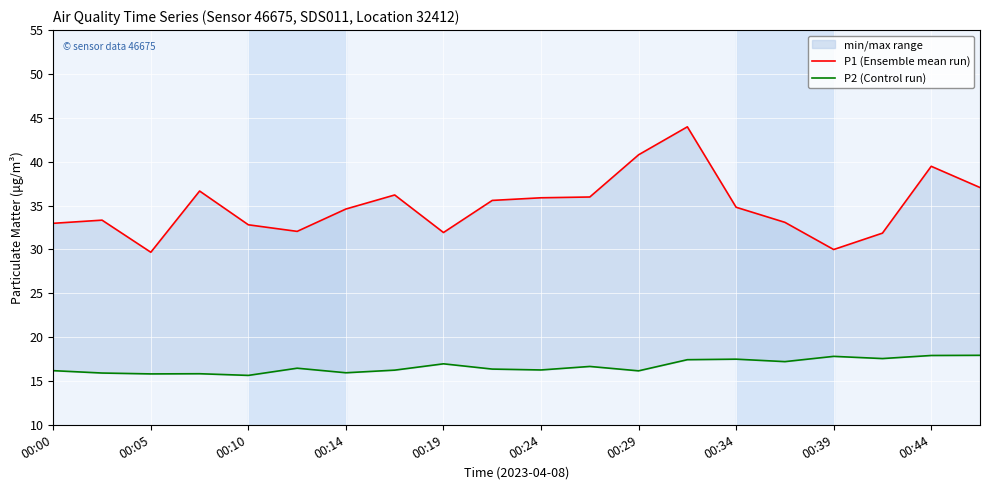

What is the difference between the maximum and second lowest values in the P2 (Control run) series?

2.1